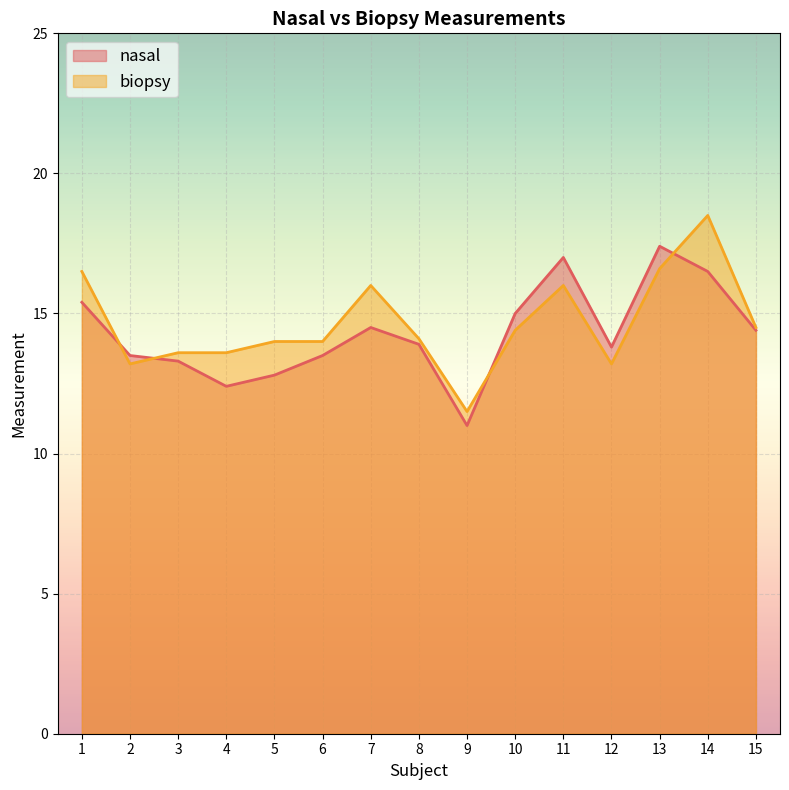

Which series has the largest range (max minus min)?

biopsy